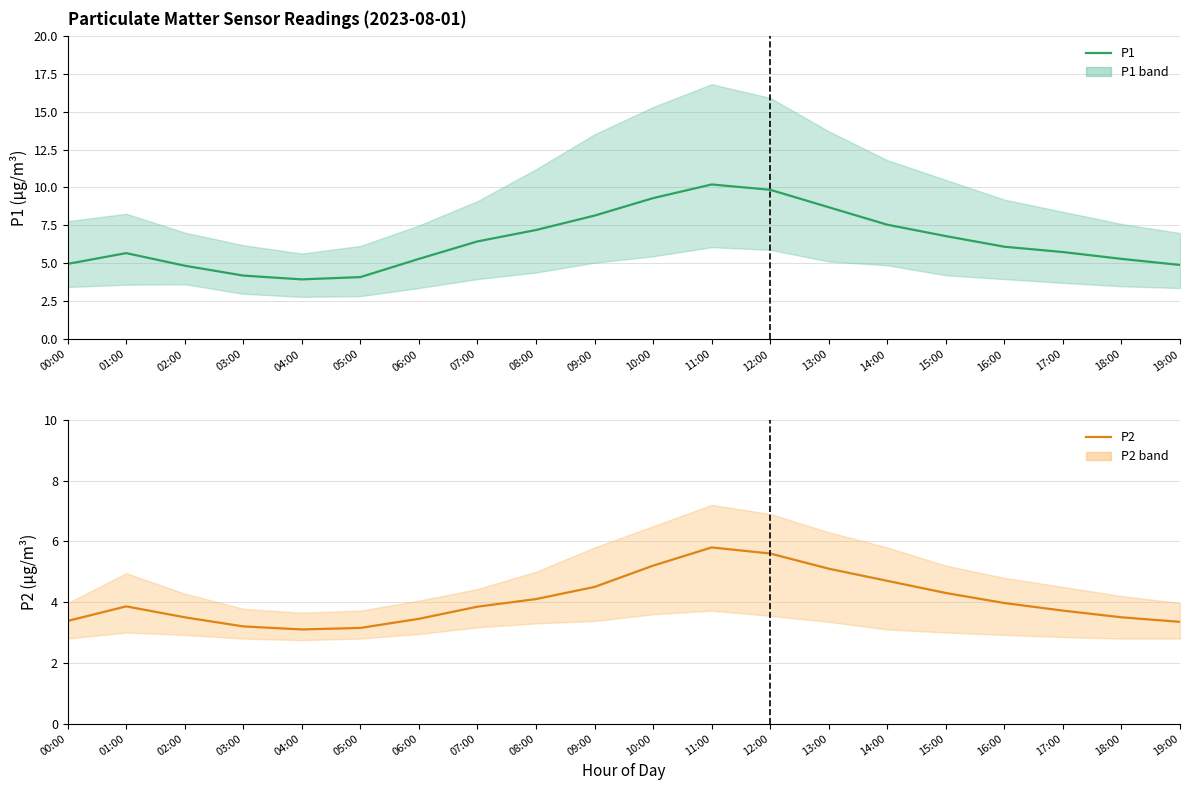

In P1, how many points are higher than both neighbors (excluding endpoints)?

2